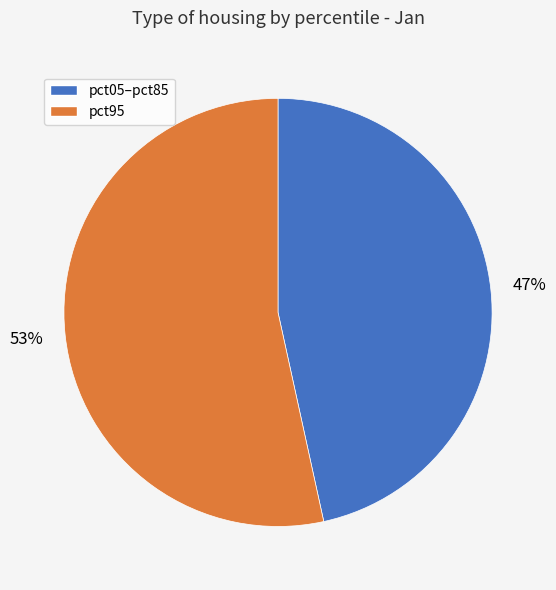

To the nearest percent, what is the average slice percentage?

50%